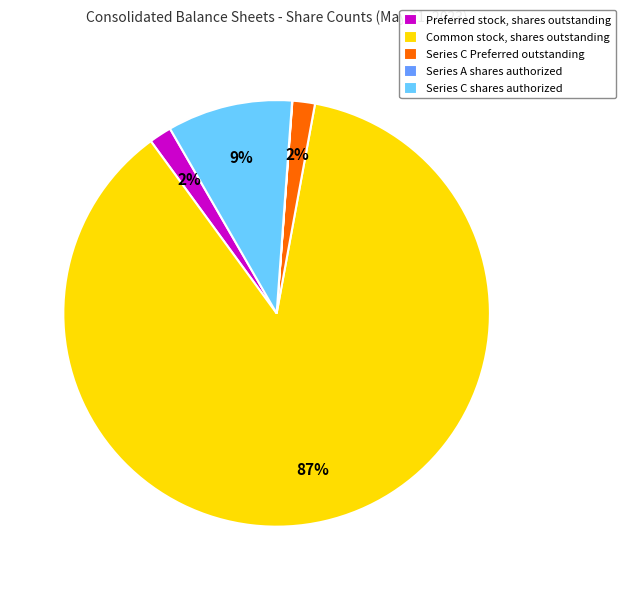

To the nearest percent, what is the combined percentage of Series C Preferred outstanding and Series C shares authorized?

11%